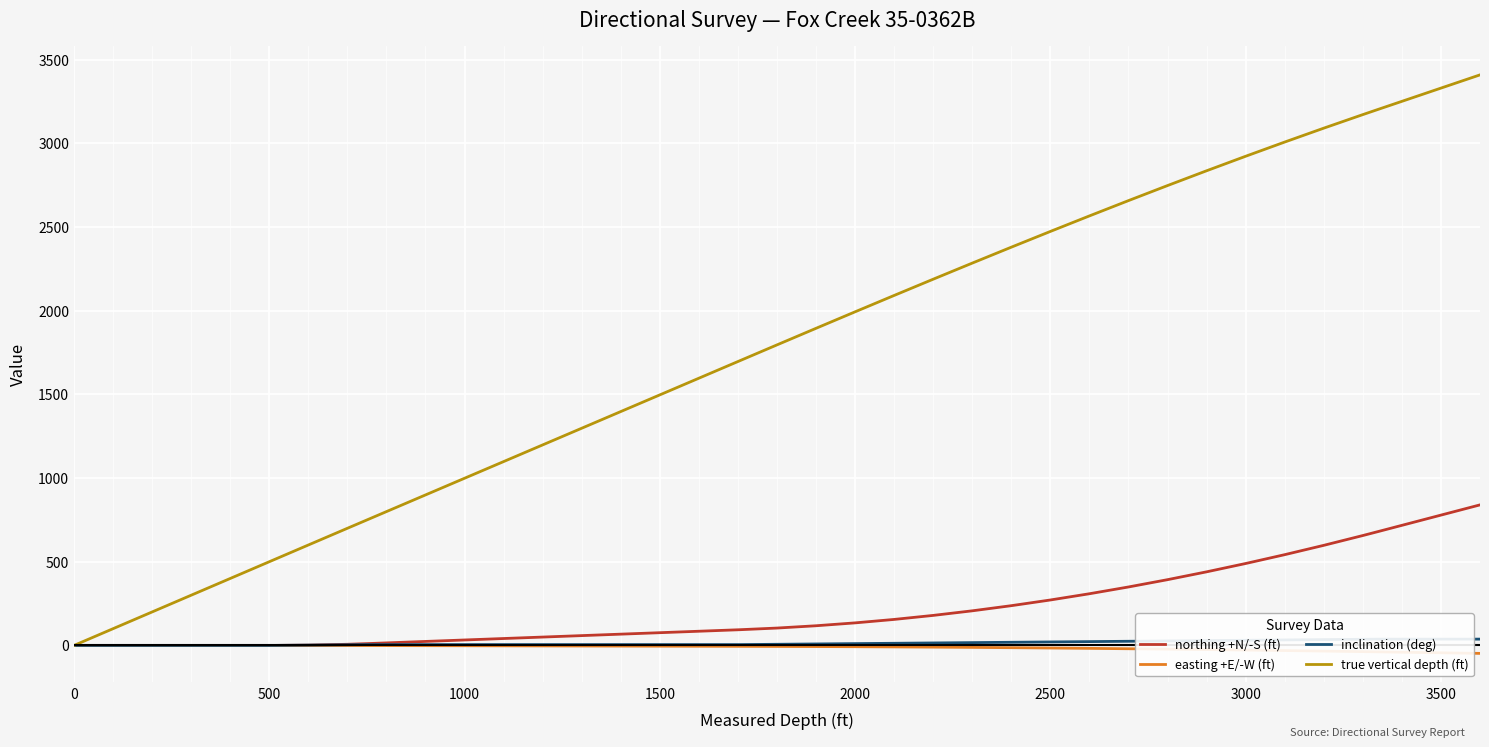

The value of true vertical depth (ft) at 1000 is 97.2. True or false?

False